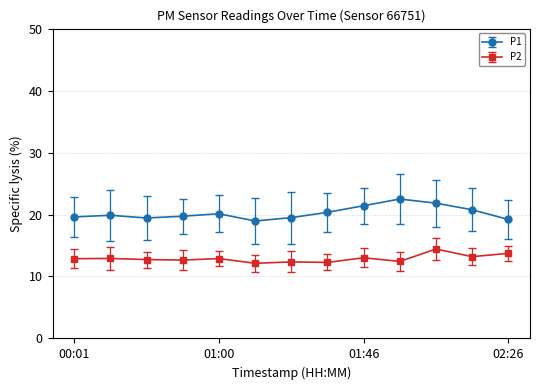

What is the maximum value shown in the chart?

22.5